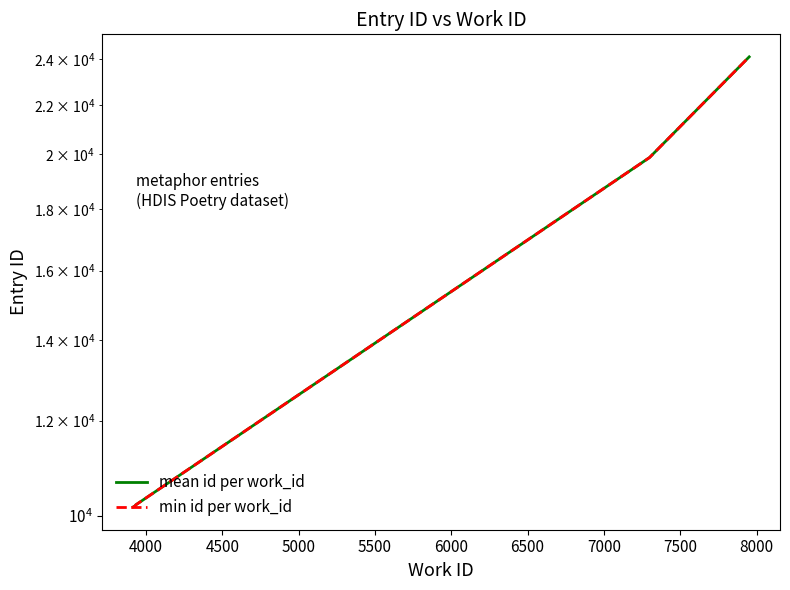

True or false: min id per work_id and mean id per work_id cross at least once.

False